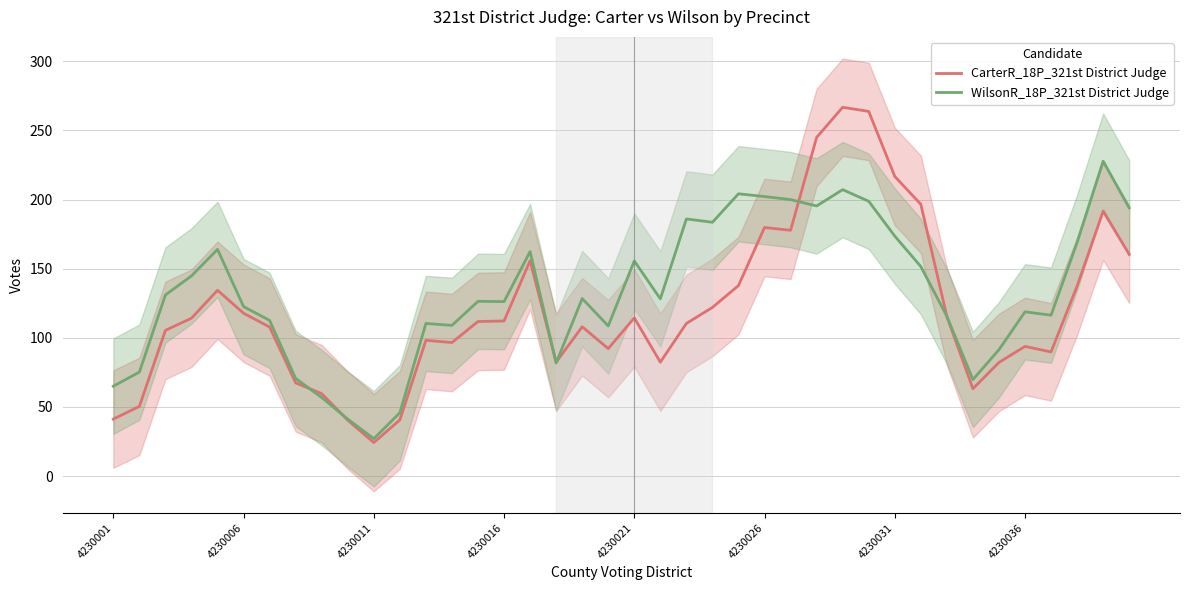

At which category does CarterR_18P_321st District Judge reach its first local valley?

4230011